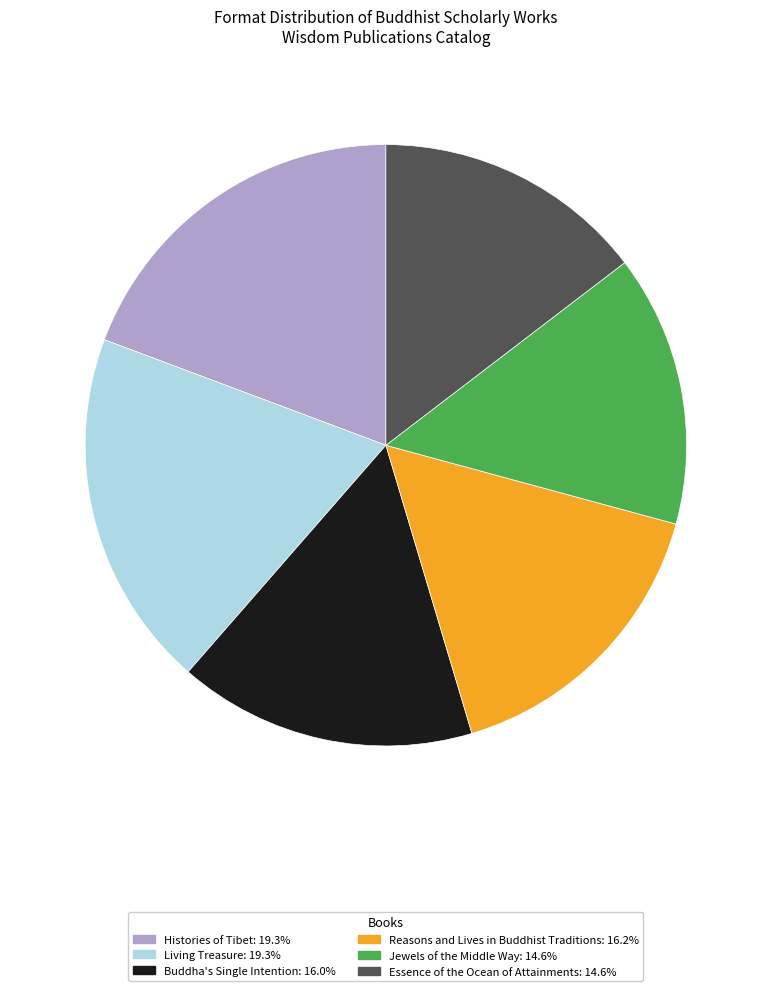

Is the sum of Histories of Tibet and Reasons and Lives in Buddhist Traditions greater than half?

No